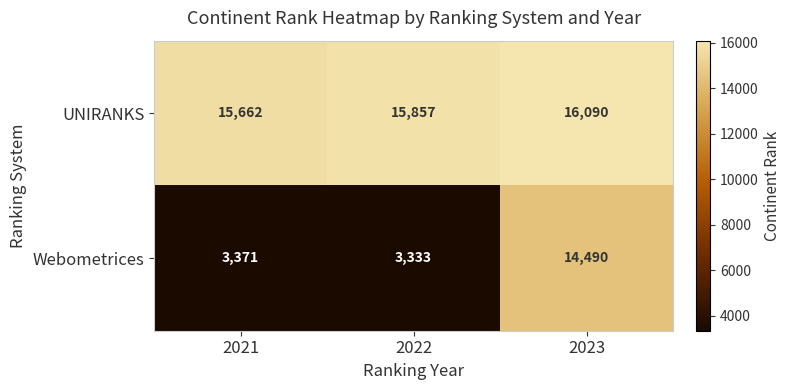

Which series changed the most between 2022 and 2023?

Webometrices